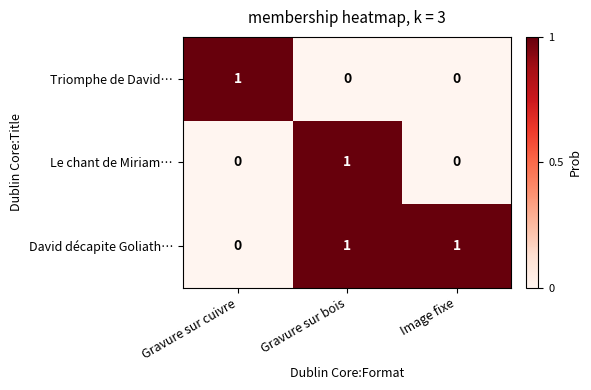

Is the value of Le chant de Miriam… at Gravure sur cuivre greater than the value of Triomphe de David… at Gravure sur cuivre?

No